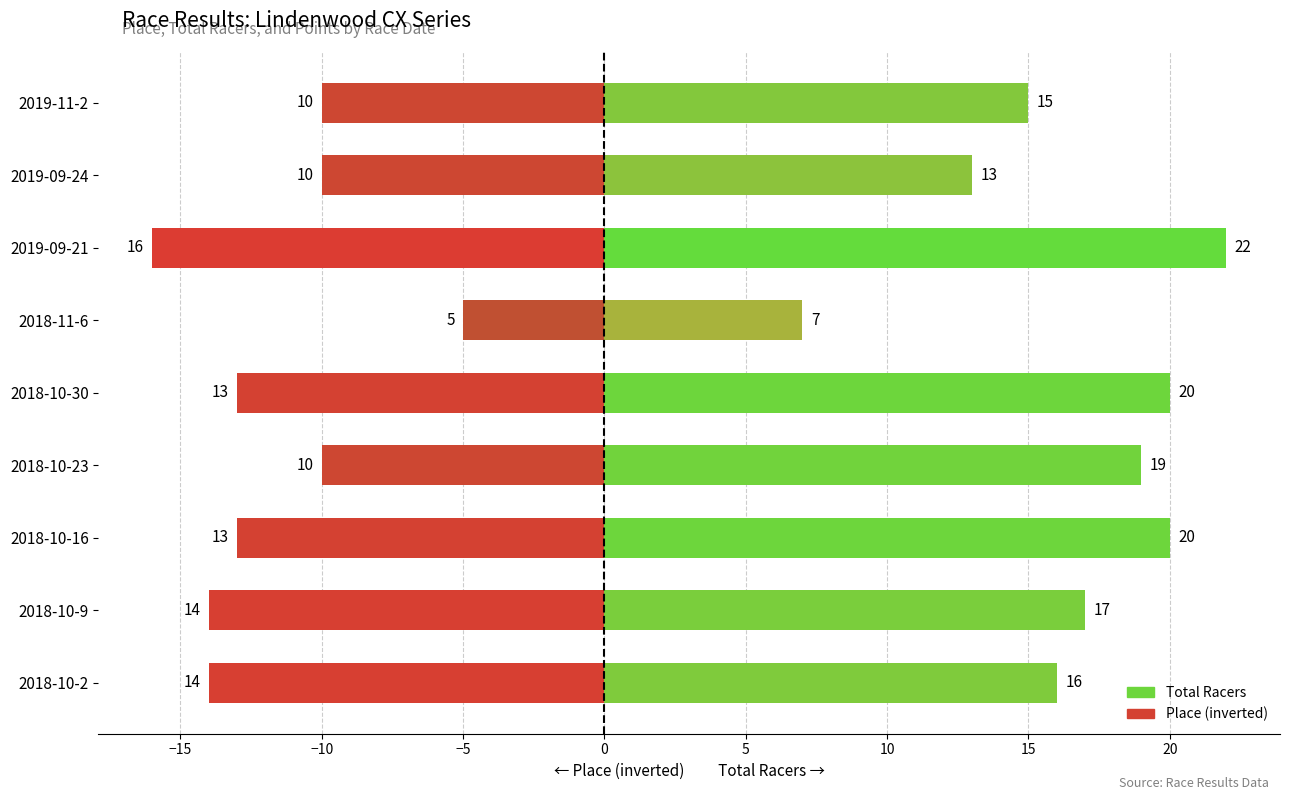

Which series has the largest range (max minus min)?

Total Racers